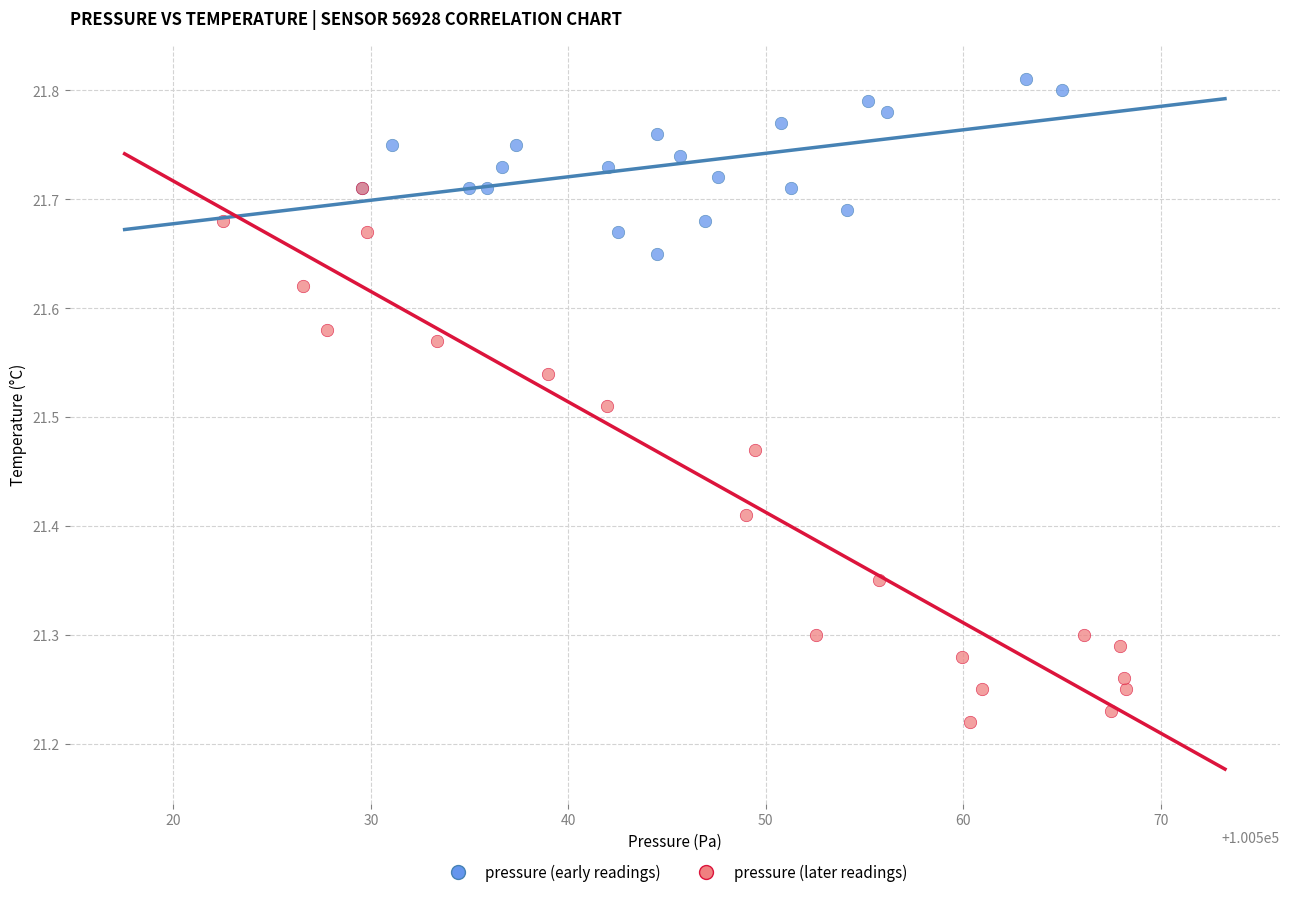

Which series contains the lowest Y value?

pressure (later readings)